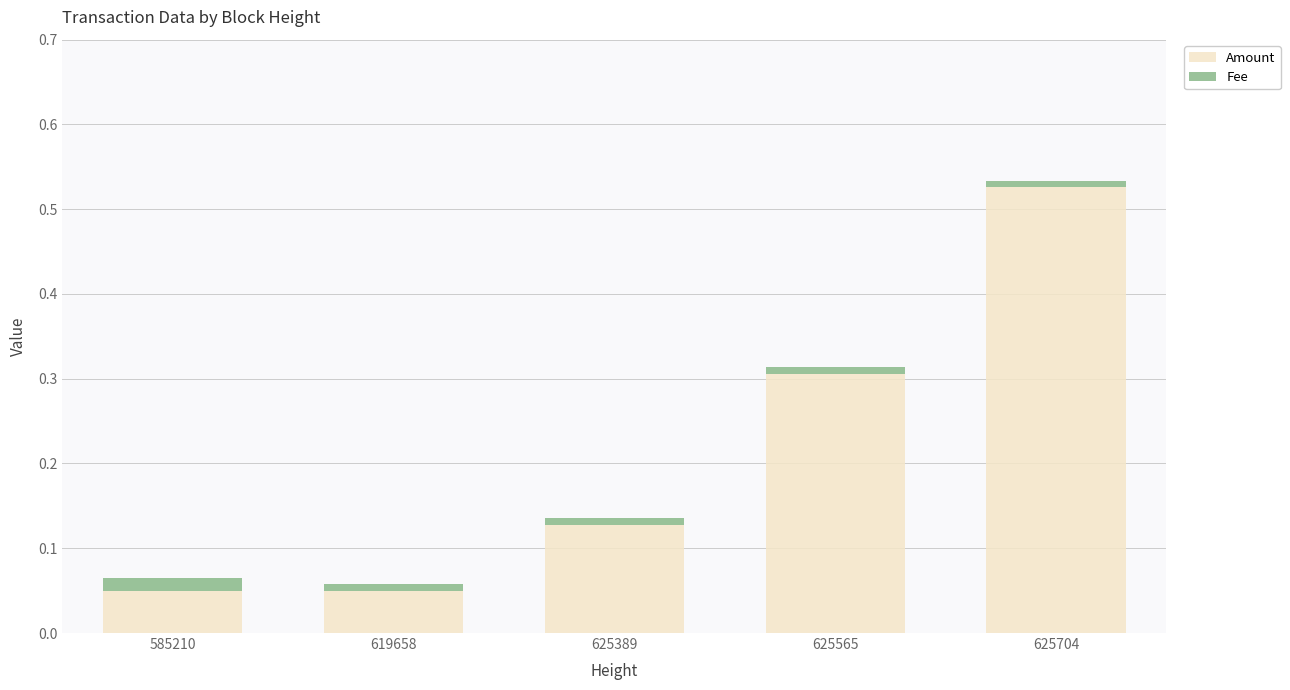

True or false: Amount has a value of 0.2 at 625389.

False